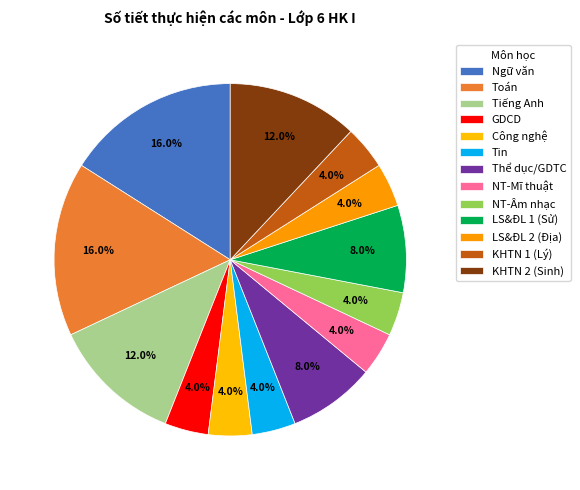

How many segments does this pie chart have?

13